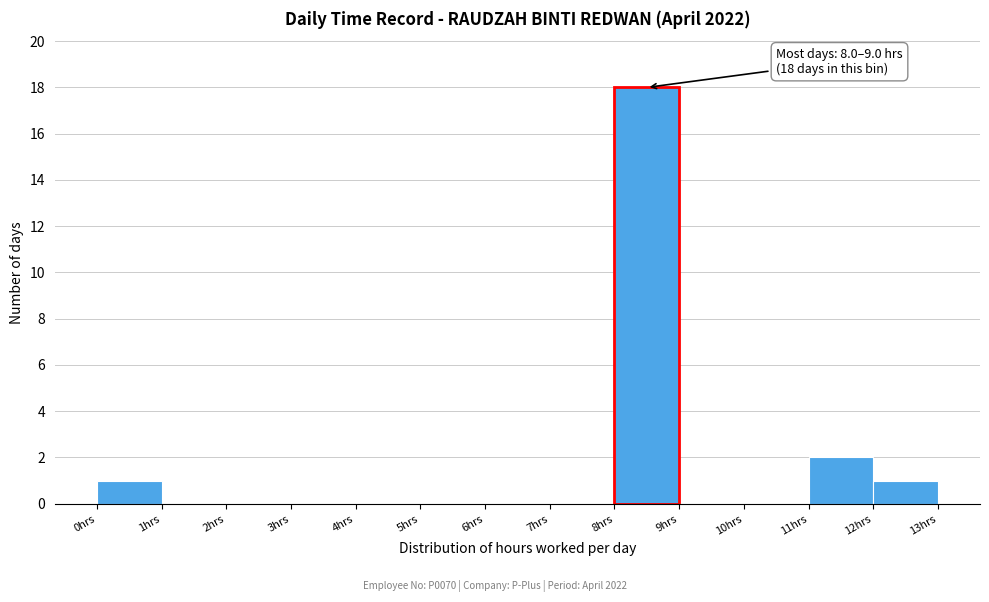

Over which range of the x-axis is the bar tallest?

8 to 9